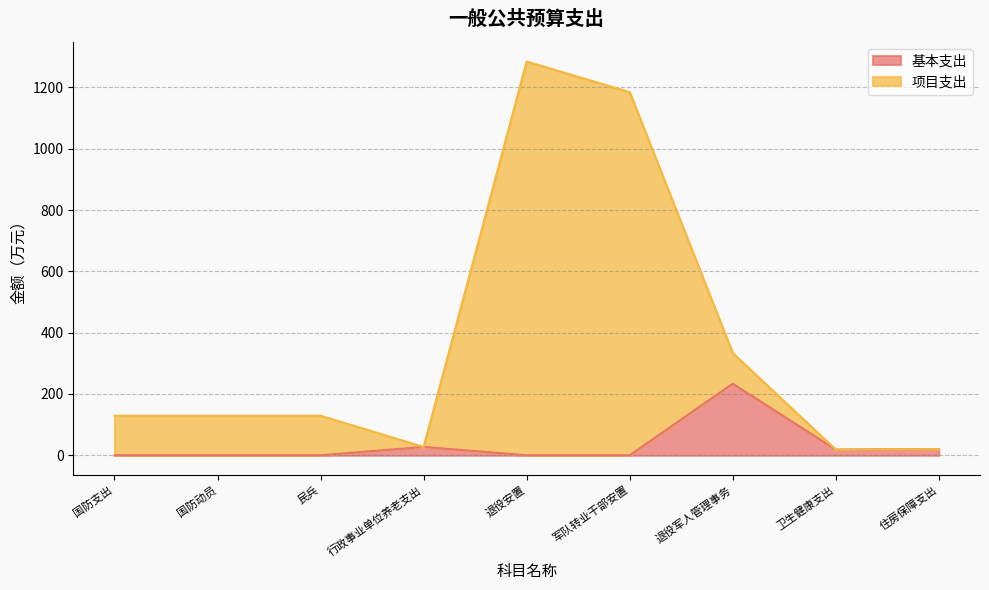

What are all the series names shown in the legend?

基本支出, 项目支出